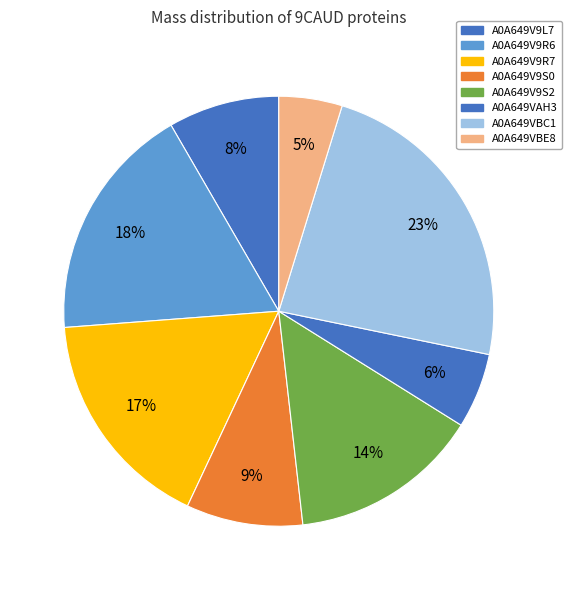

How many slices are in this pie chart?

8